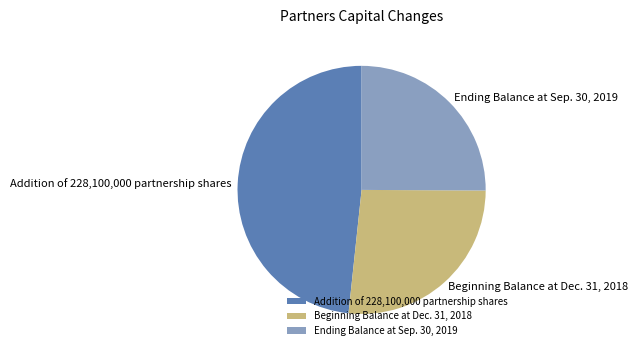

Is it true that Ending Balance at Sep. 30, 2019 is 25% of the pie?

True